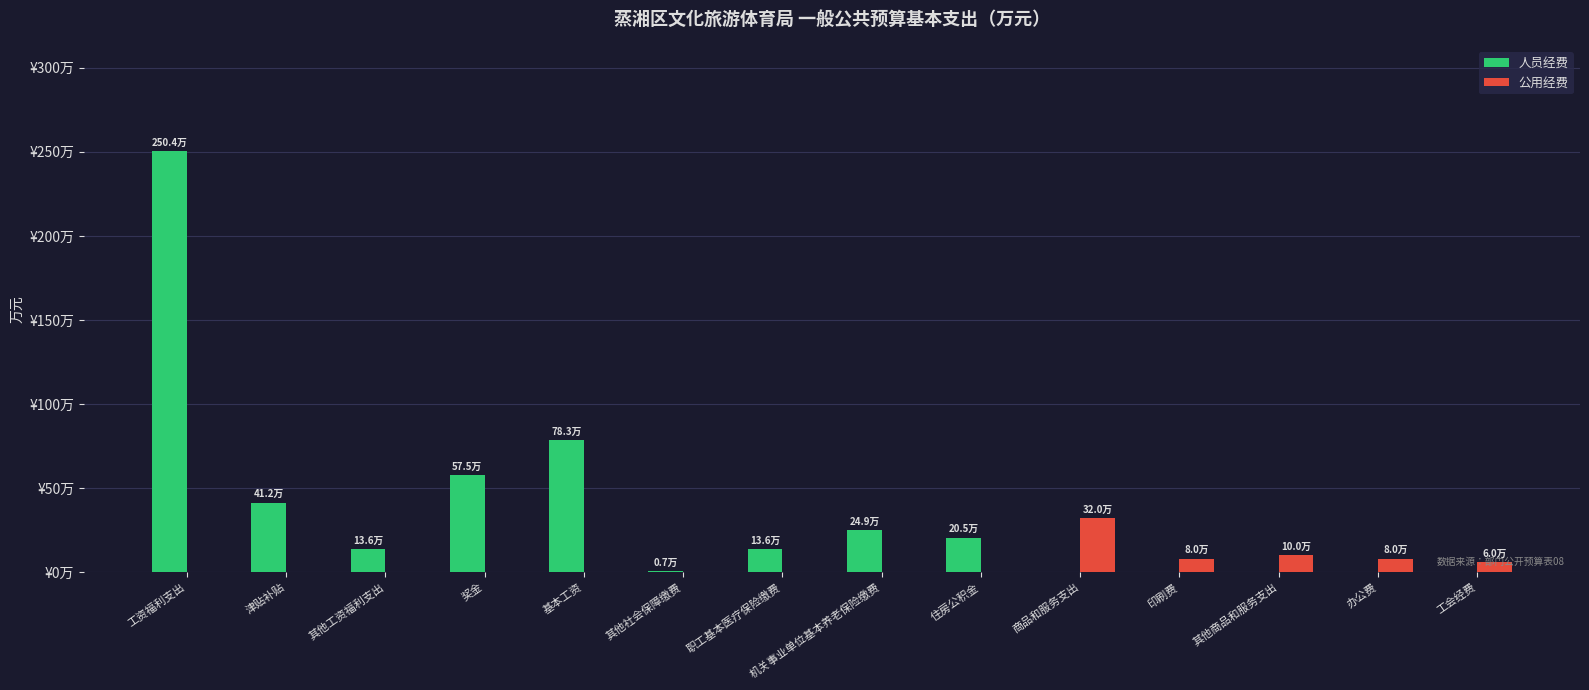

At how many categories does at least one series exceed 145?

1